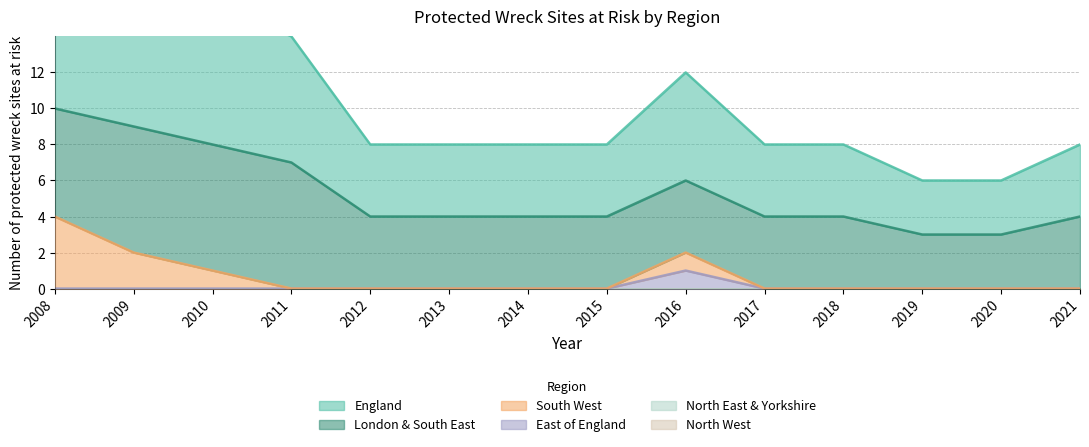

True or false: North East & Yorkshire has more than 2 interior local peaks.

False